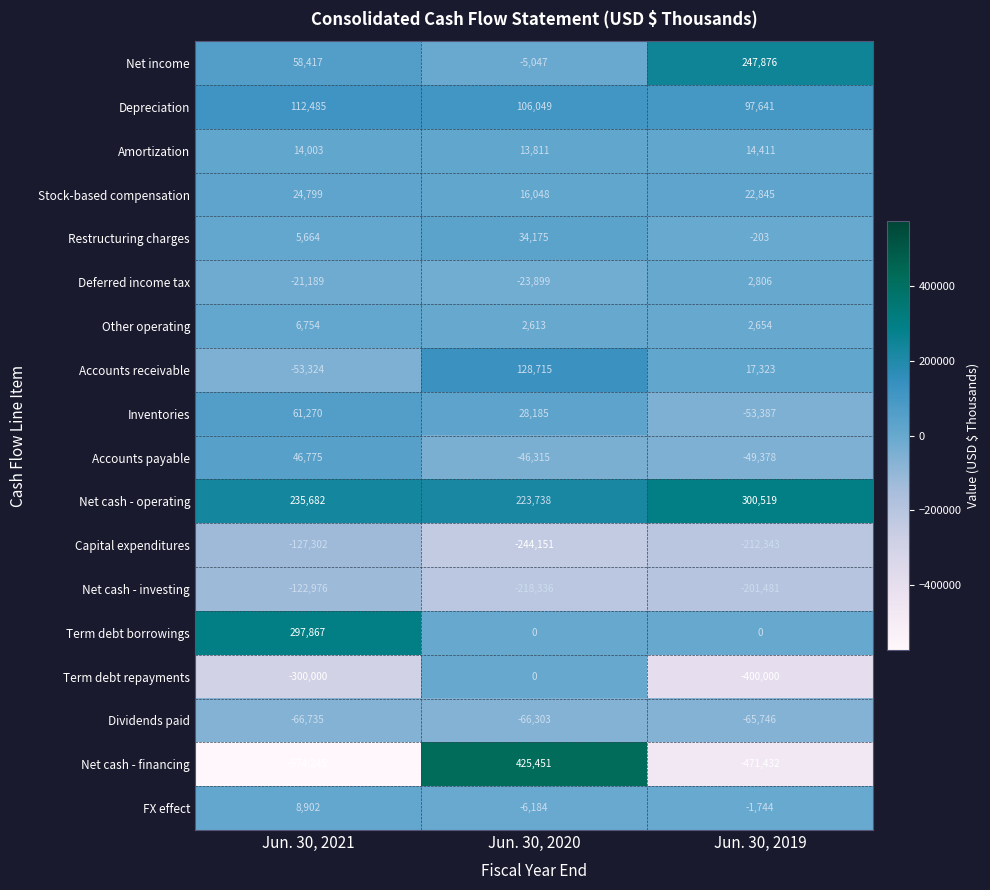

At which category does the chart reach its peak across all series?

Jun. 30, 2020